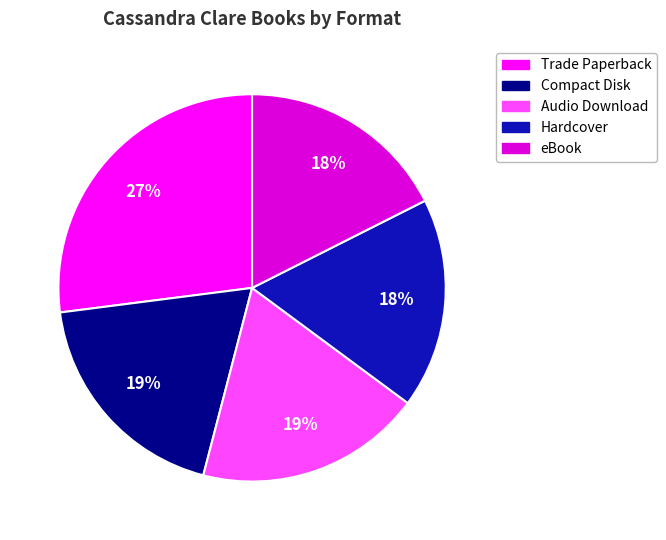

Do Audio Download and Hardcover together represent more than half of the pie?

No